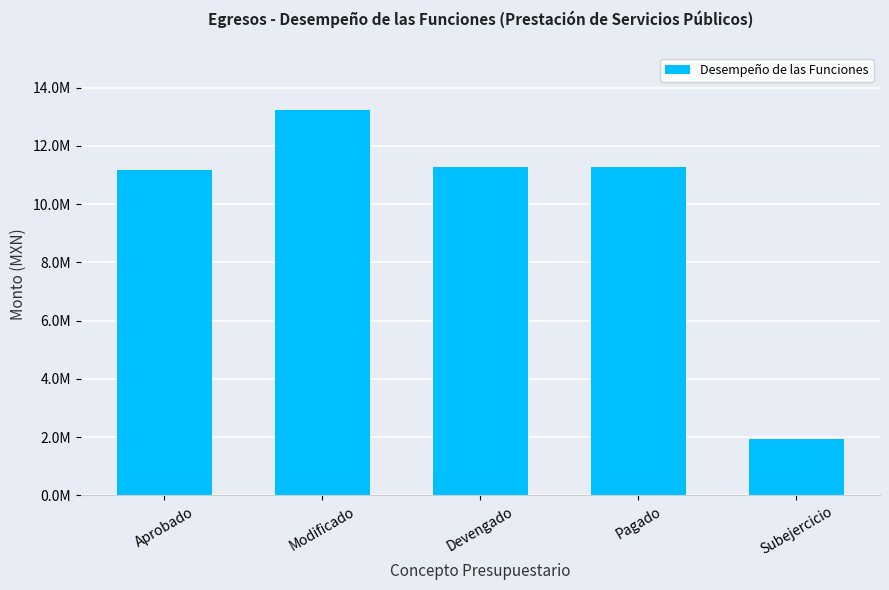

What is the average value?

9777259.4